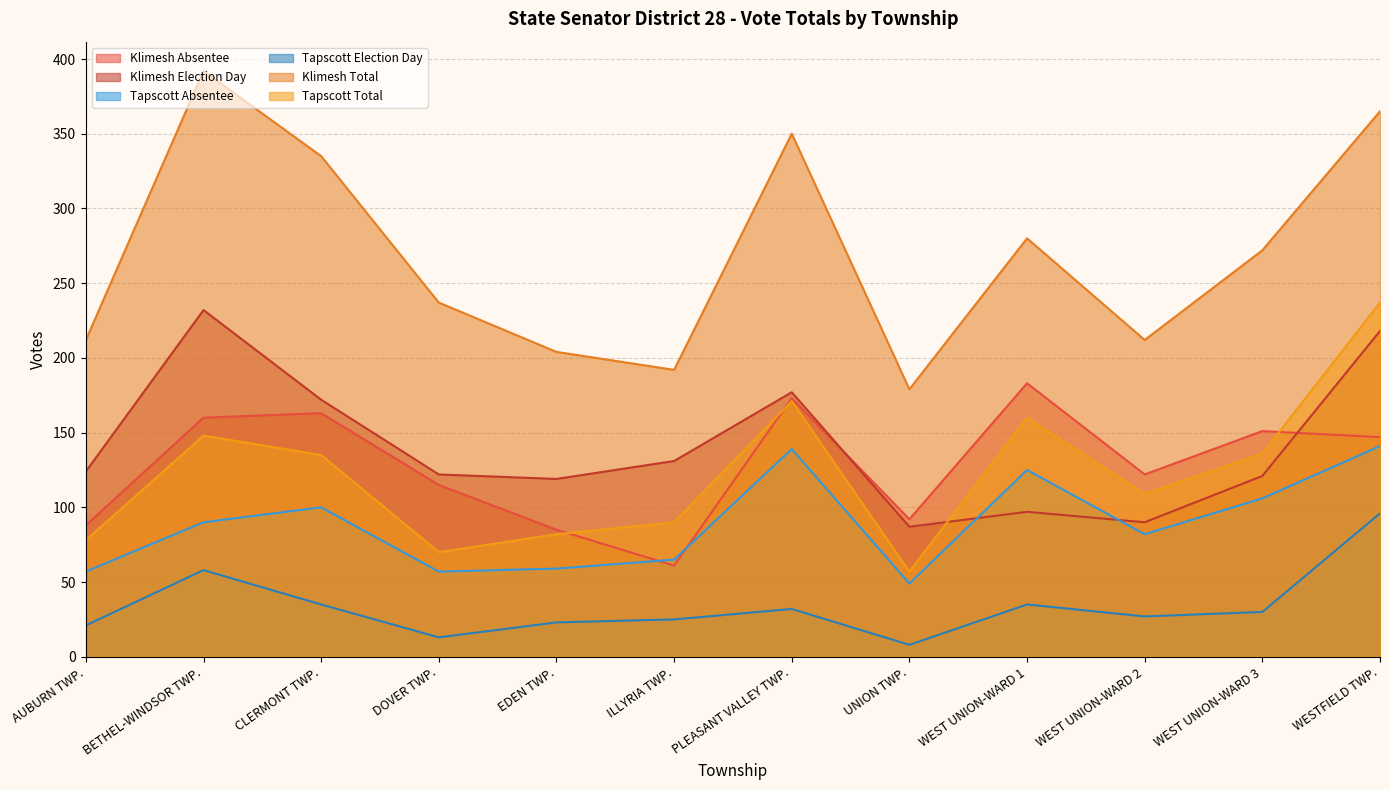

What are all the series names shown in the legend?

Klimesh Absentee, Klimesh Election Day, Tapscott Absentee, Tapscott Election Day, Klimesh Total, Tapscott Total